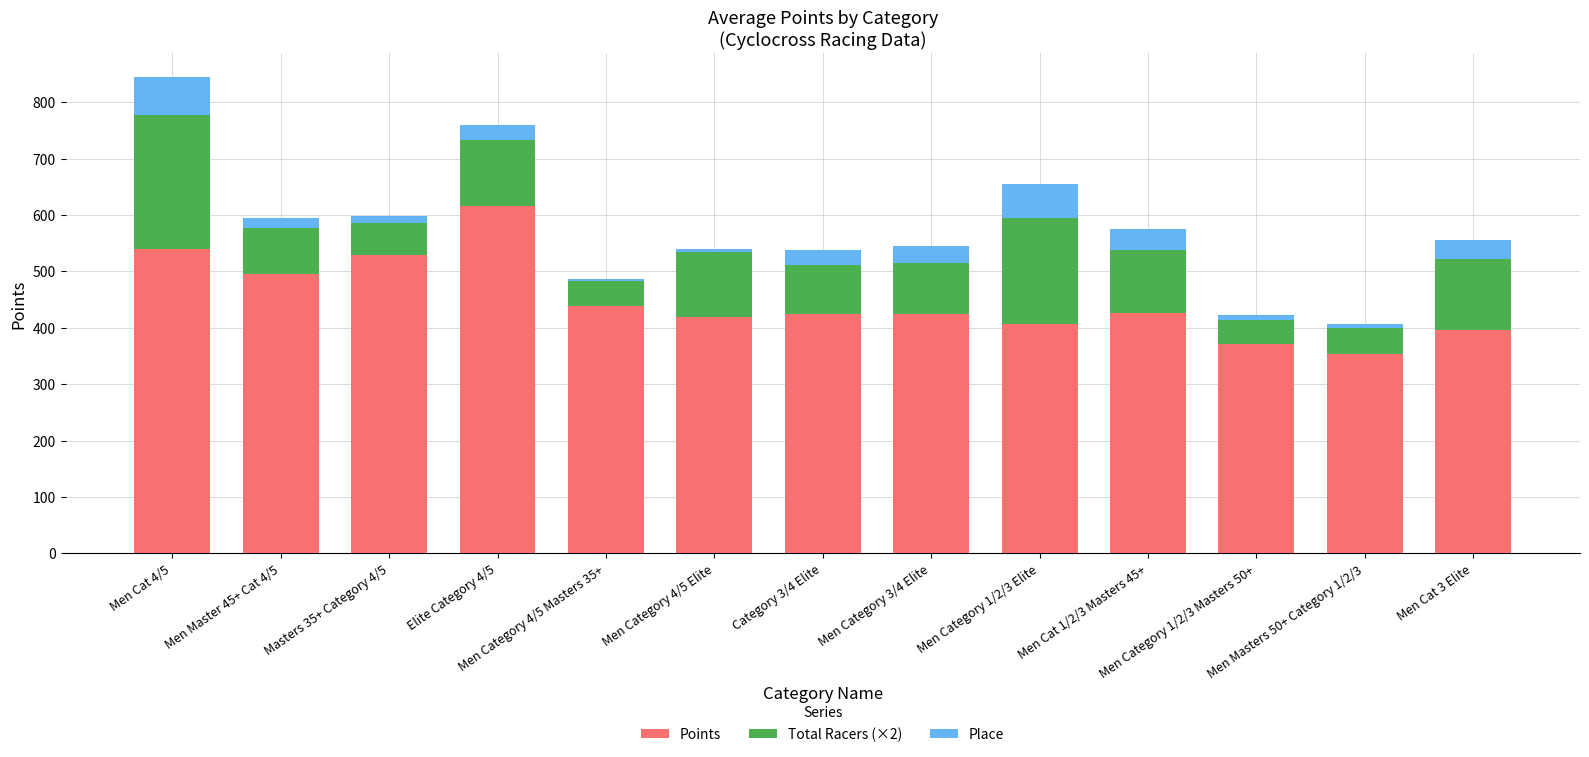

What is the sum of all Points values?

5841.1